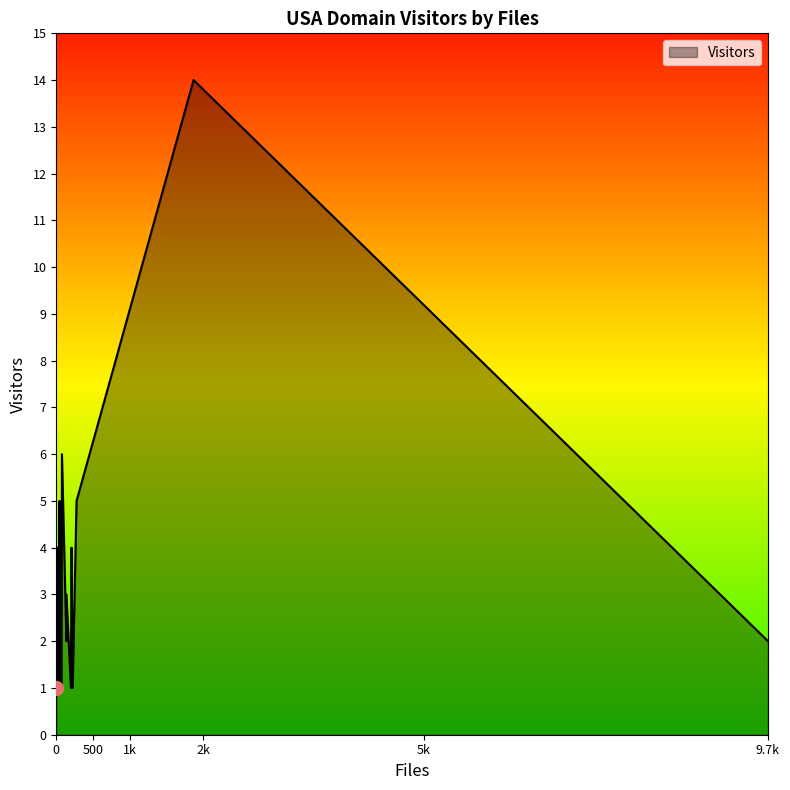

How many data points does each series have?

31